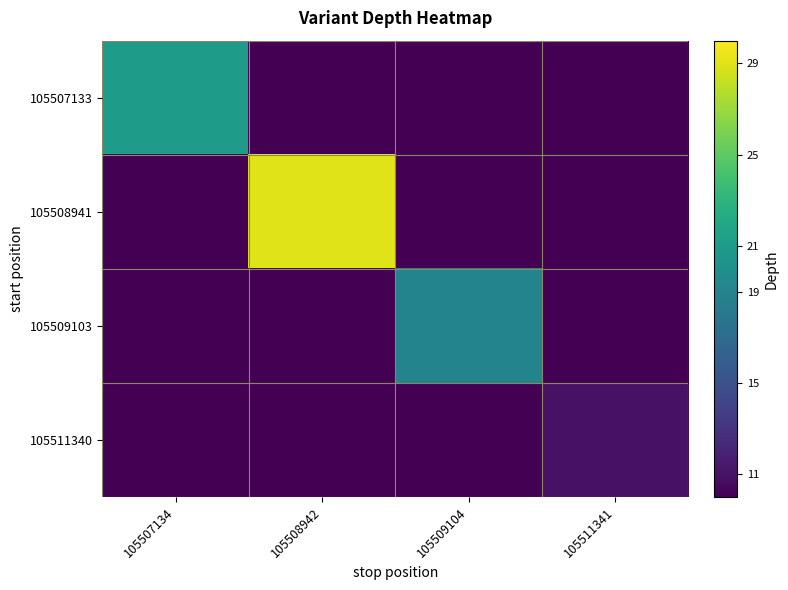

Count the number of data series in this chart.

4